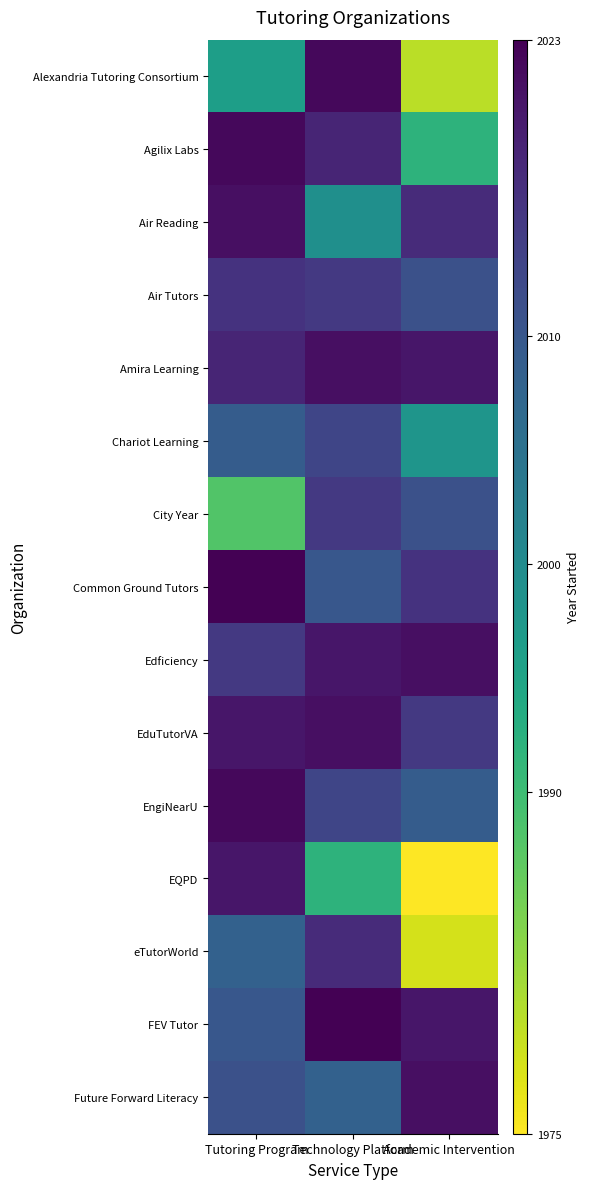

Reading left to right, what are all the values shown in this chart?

Alexandria Tutoring Consortium: Tutoring Program=1996	Technology Platform=2022	Academic Intervention=1980
Agilix Labs: Tutoring Program=2022	Technology Platform=2018	Academic Intervention=1992
Air Reading: Tutoring Program=2021	Technology Platform=1999	Academic Intervention=2017
Air Tutors: Tutoring Program=2016	Technology Platform=2015	Academic Intervention=2011
Amira Learning: Tutoring Program=2018	Technology Platform=2021	Academic Intervention=2020
Chariot Learning: Tutoring Program=2009	Technology Platform=2013	Academic Intervention=1998
City Year: Tutoring Program=1988	Technology Platform=2015	Academic Intervention=2011
Common Ground Tutors: Tutoring Program=2023	Technology Platform=2010	Academic Intervention=2016
Edficiency: Tutoring Program=2015	Technology Platform=2020	Academic Intervention=2021
EduTutorVA: Tutoring Program=2020	Technology Platform=2021	Academic Intervention=2015
EngiNearU: Tutoring Program=2022	Technology Platform=2013	Academic Intervention=2009
EQPD: Tutoring Program=2020	Technology Platform=1992	Academic Intervention=1975
eTutorWorld: Tutoring Program=2008	Technology Platform=2017	Academic Intervention=1978
FEV Tutor: Tutoring Program=2010	Technology Platform=2023	Academic Intervention=2020
Future Forward Literacy: Tutoring Program=2011	Technology Platform=2008	Academic Intervention=2021